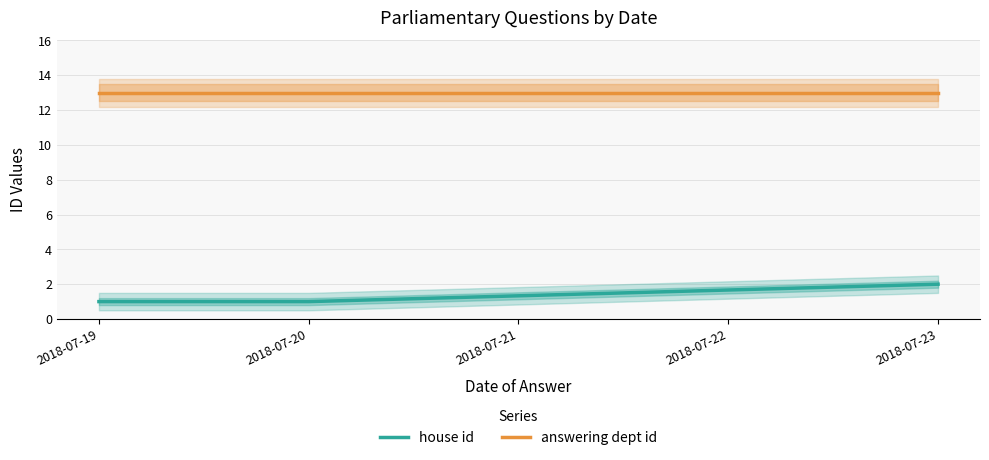

At which label does answering dept id reach its minimum?

2018-07-19